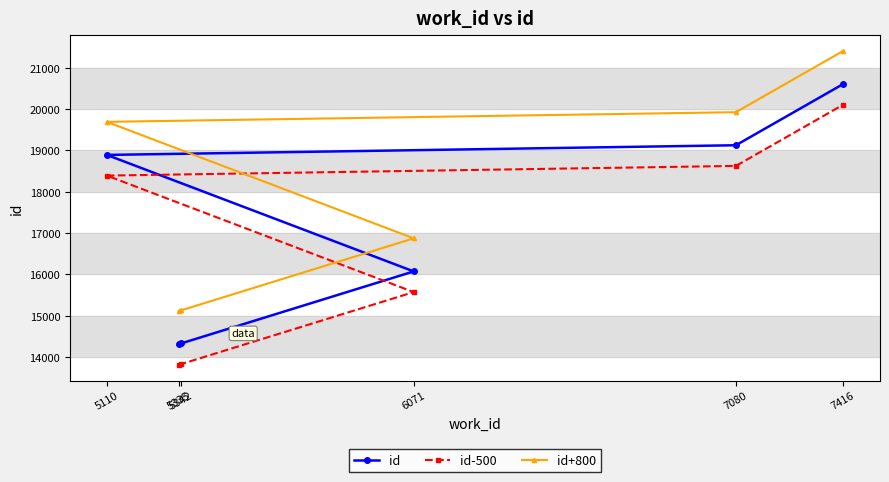

How many data points does each series have?

6